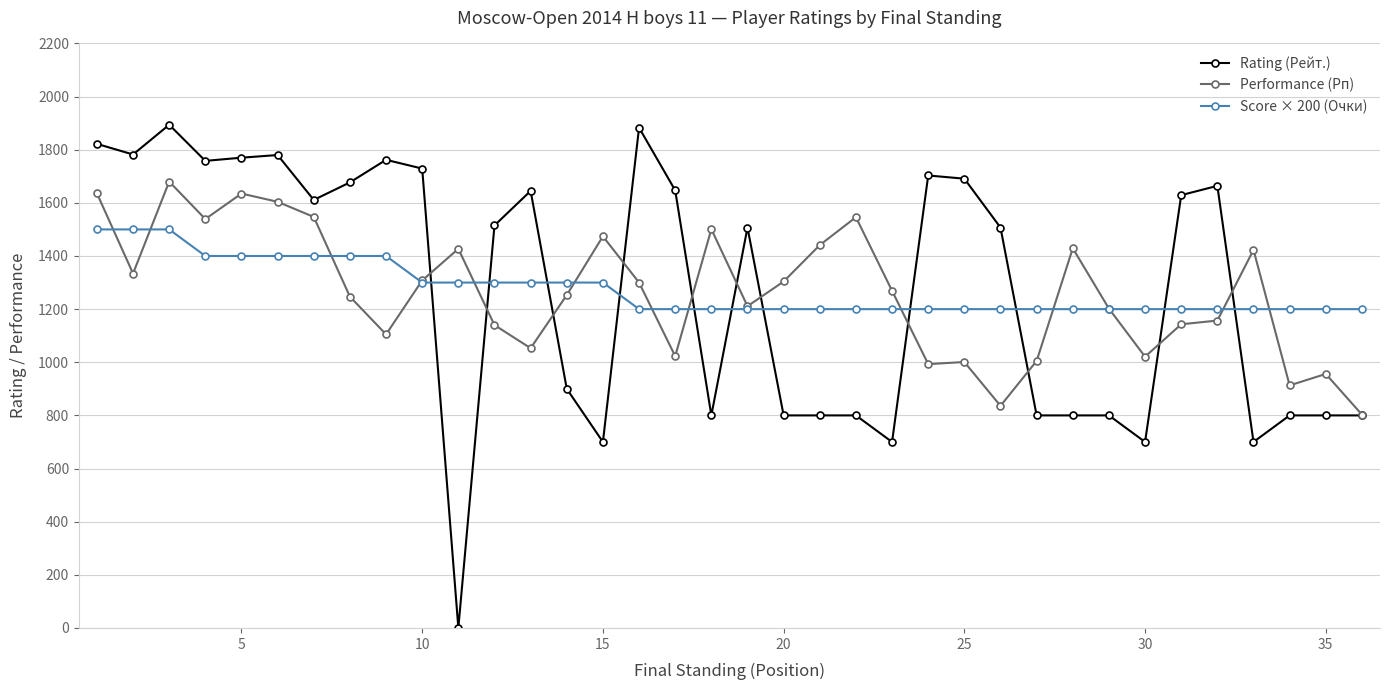

Which series has the largest range (max minus min)?

Rating (Рейт.)